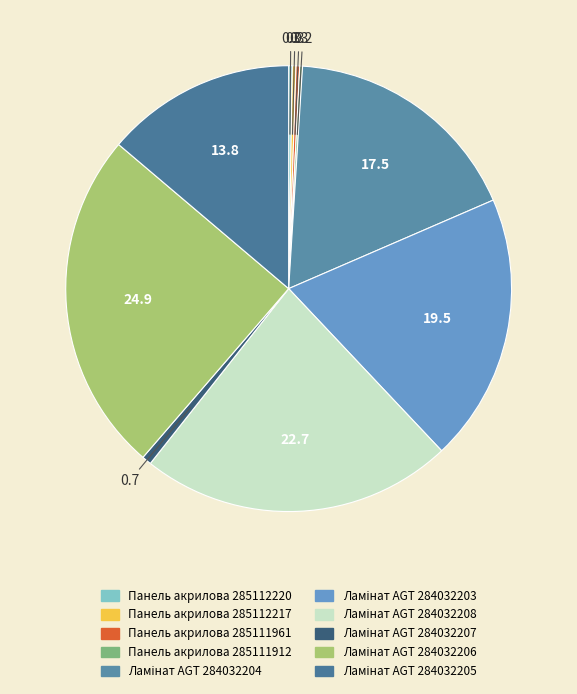

What is the ratio of the value at Ламінат AGT 284032203 to the value at Панель акрилова 285112217?

73.7